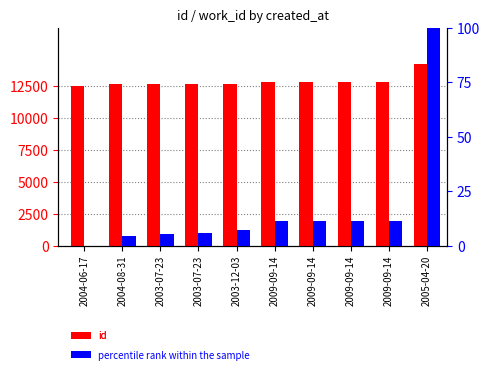

Reading left to right, what are all the values shown in this chart?

id: 2004-06-17=12532.0	2004-08-31=12671.0	2003-07-23=12688.0	2003-07-23=12689.0	2003-12-03=12703.0	2009-09-14=12860.0	2009-09-14=12861.0	2009-09-14=12862.0	2009-09-14=12863.0	2005-04-20=14250.0
percentile rank within the sample: 2004-06-17=0.0	2004-08-31=4.4	2003-07-23=5.5	2003-07-23=5.6	2003-12-03=7.1	2009-09-14=11.3	2009-09-14=11.3	2009-09-14=11.3	2009-09-14=11.3	2005-04-20=100.0